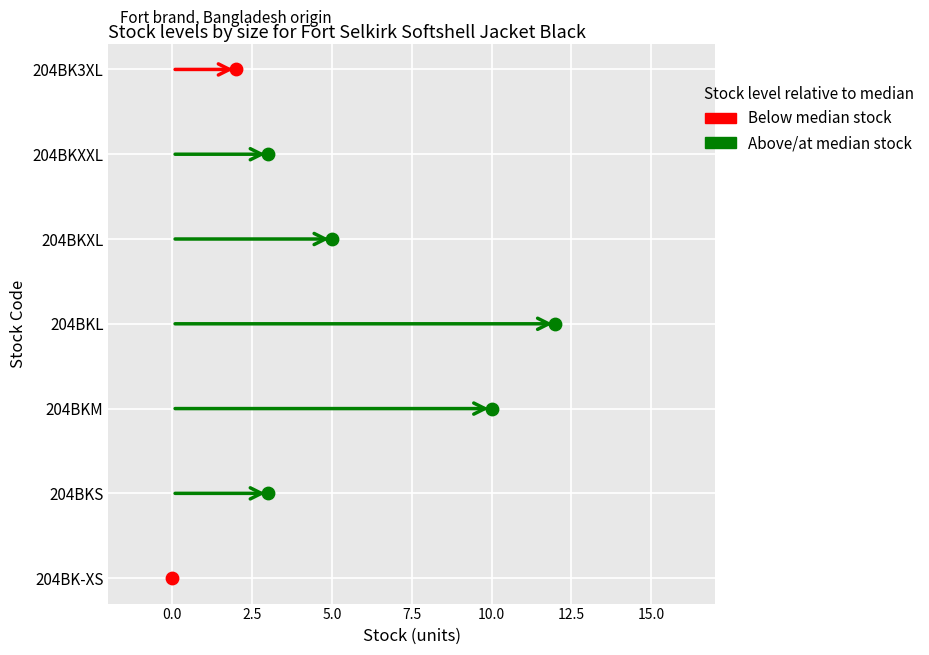

What is the ratio of the value at 204BK3XL to the value at 204BKXXL?

0.7